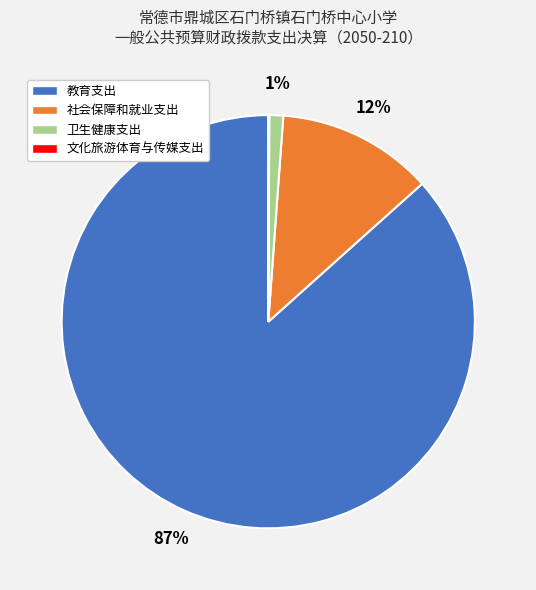

To the nearest percent, what is the average slice percentage?

25%